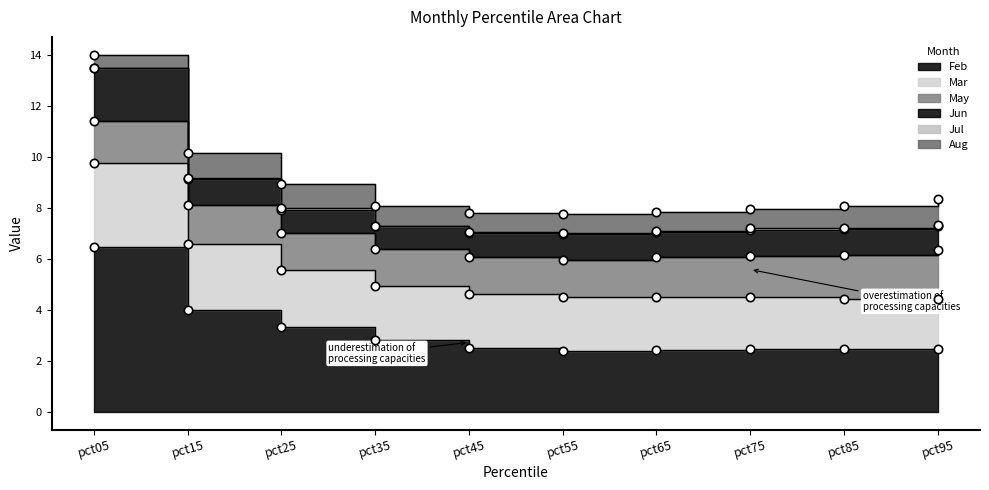

What is the sum of all Jul values?

0.3